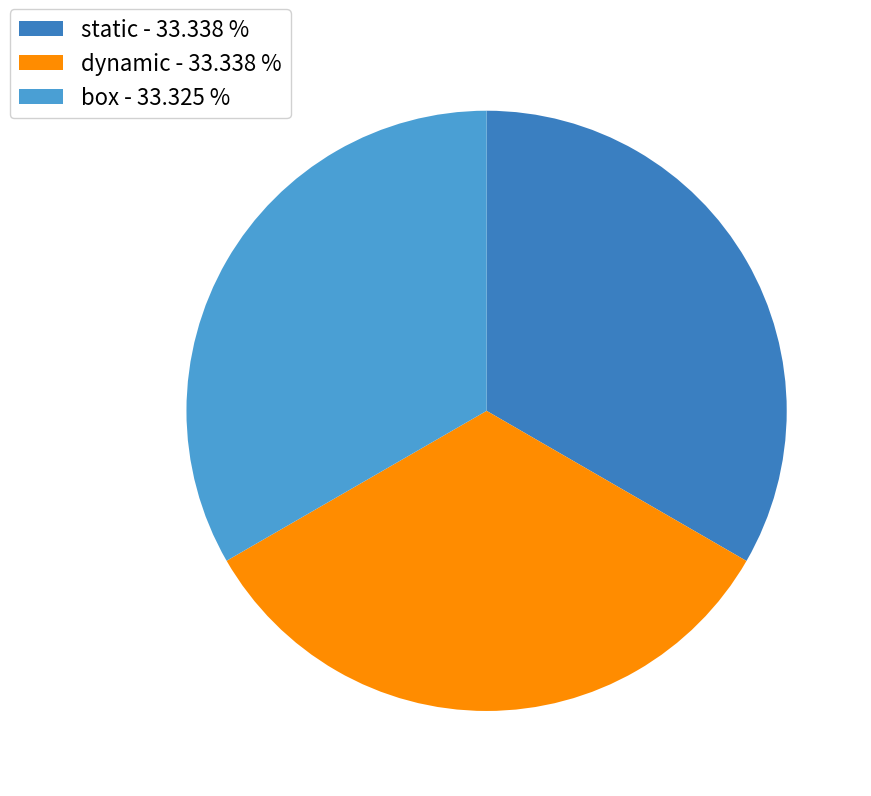

Is box the majority of the pie?

No